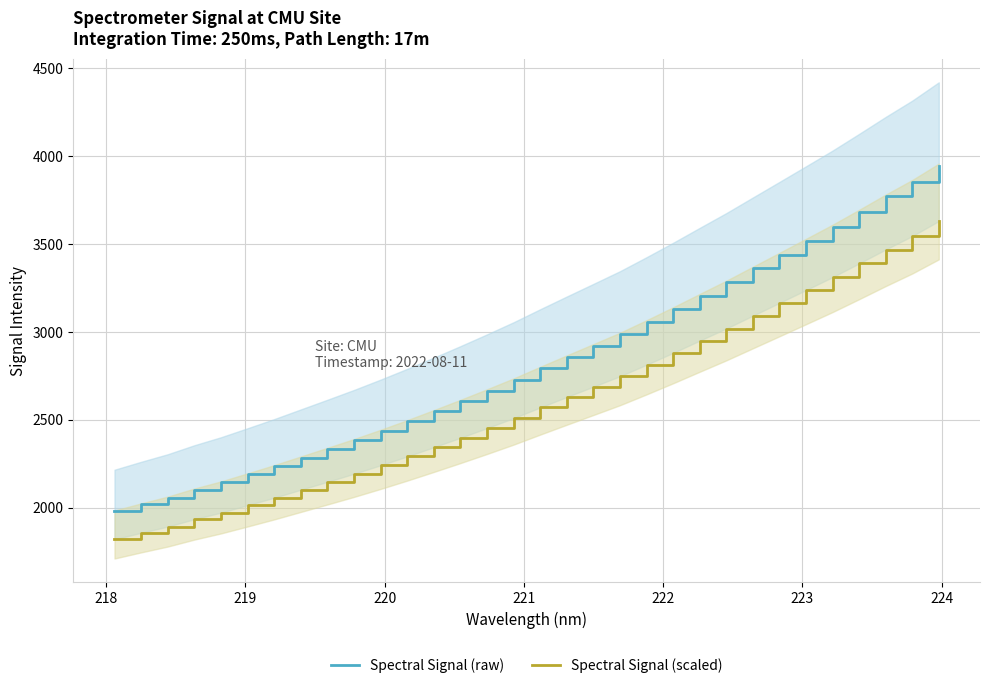

True or false: Spectral Signal (raw) and Spectral Signal (scaled) cross at least once.

False